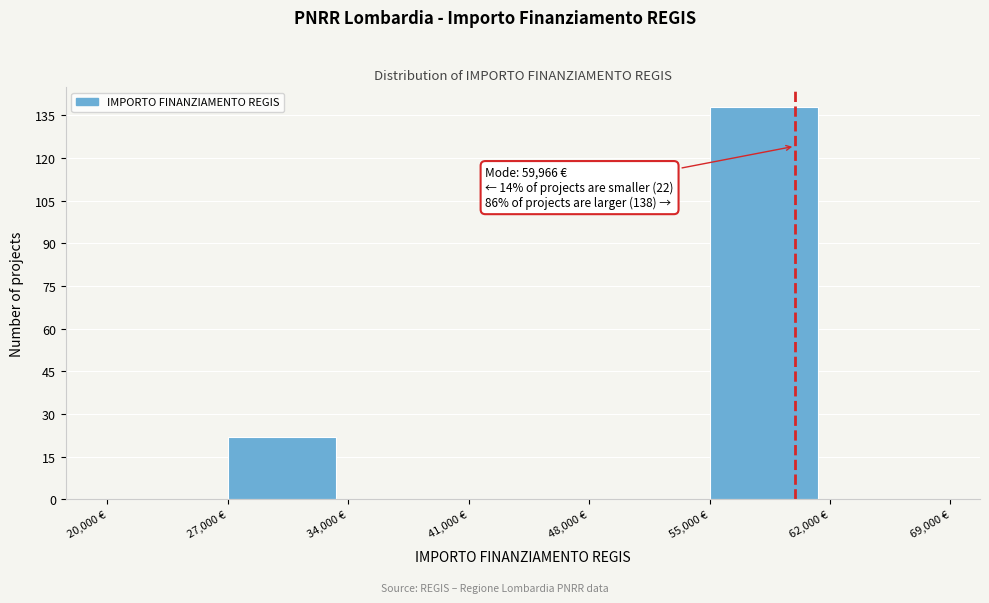

Over which range of the x-axis is the bar tallest?

55000 to 62000